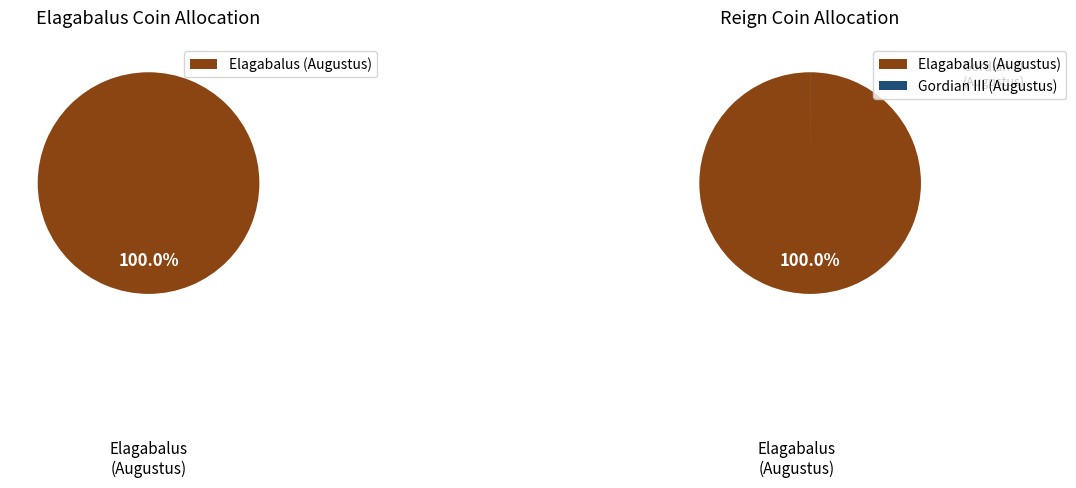

Which slice is the smallest?

Gordian III (Augustus)